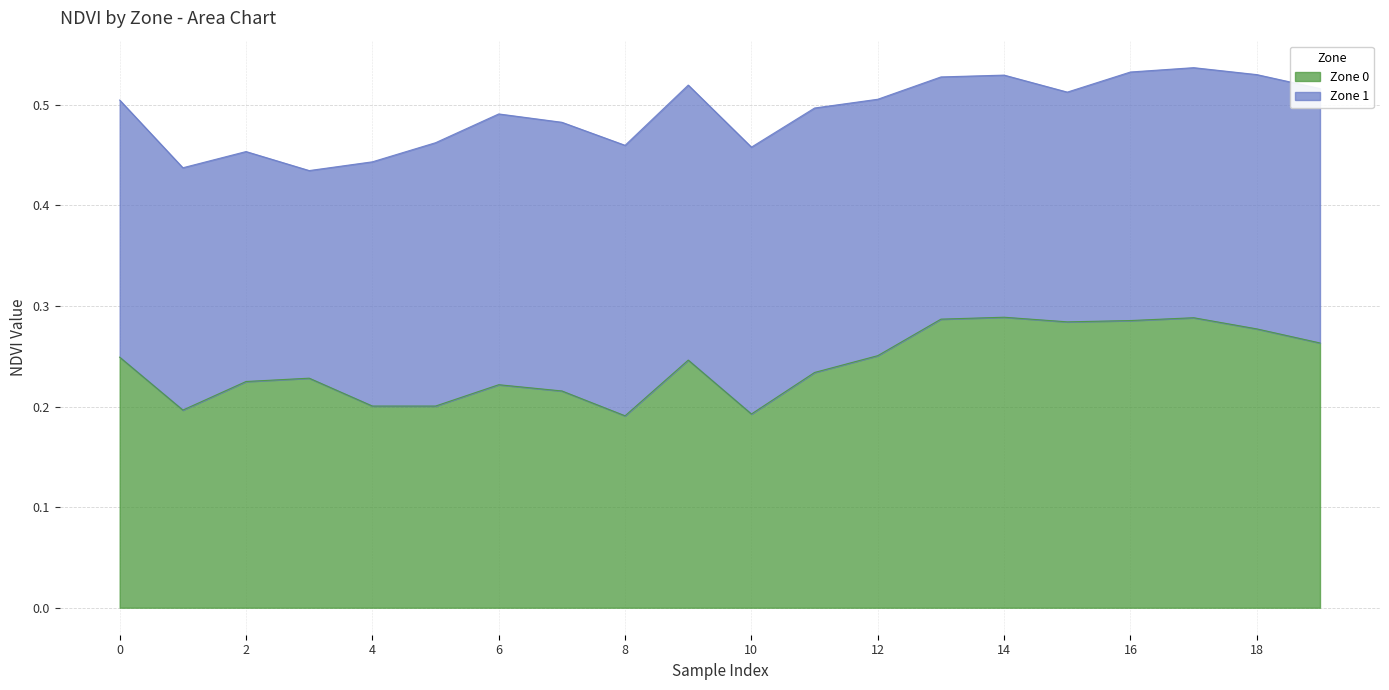

At which category does the data reach its first local valley?

1